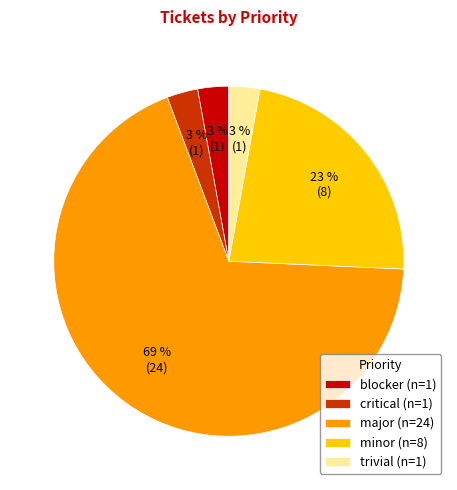

Combined, do trivial (n=1) and blocker (n=1) account for over 50%?

No